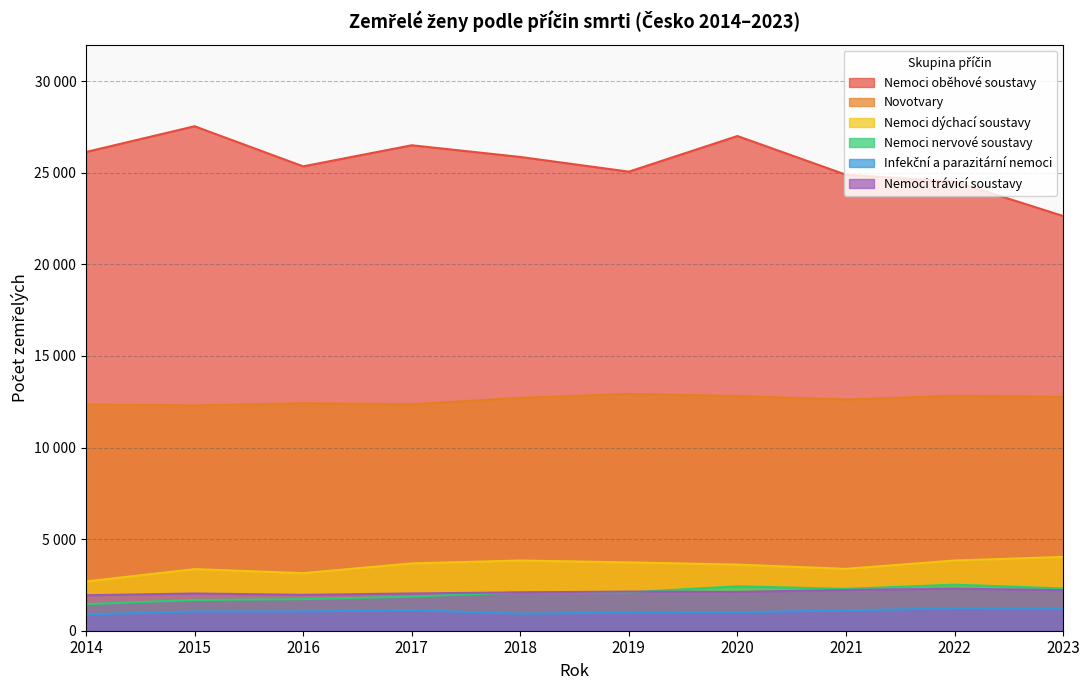

Which has a higher value, 2018 or 2019?

2018